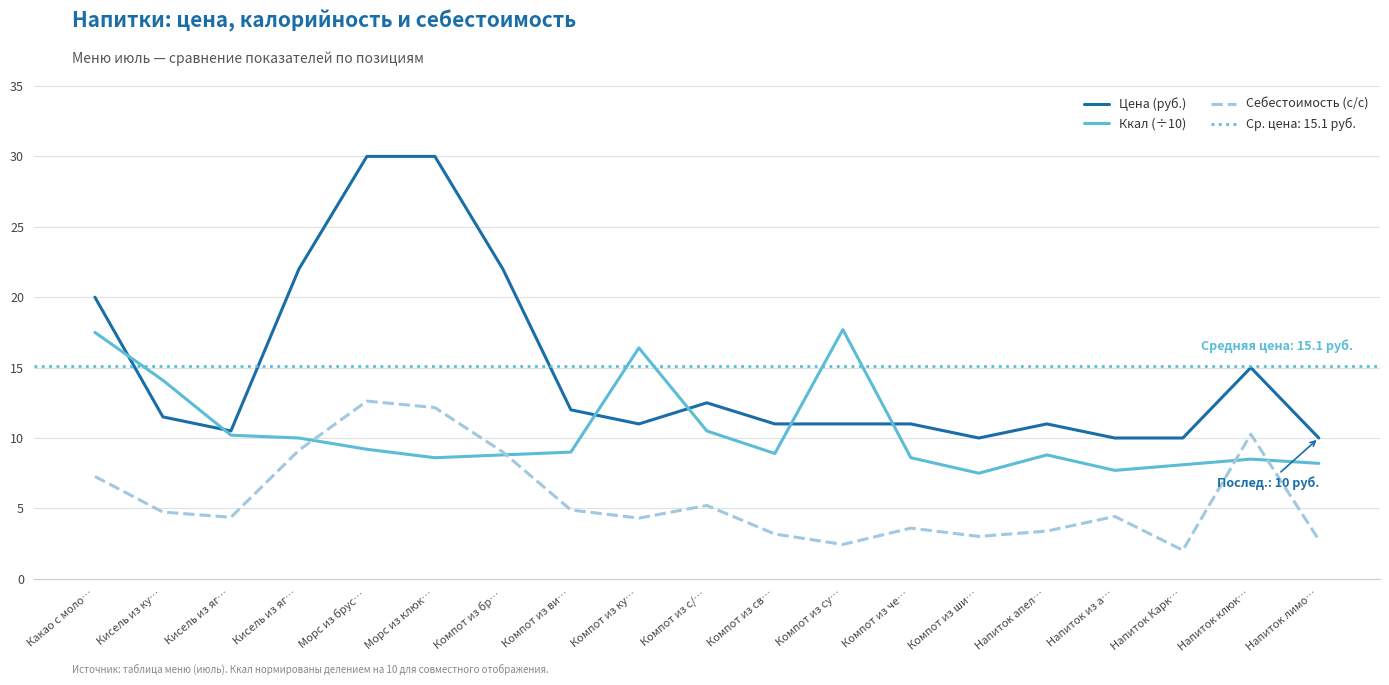

What is the highest value of the Себестоимость (с/с) series?

12.6